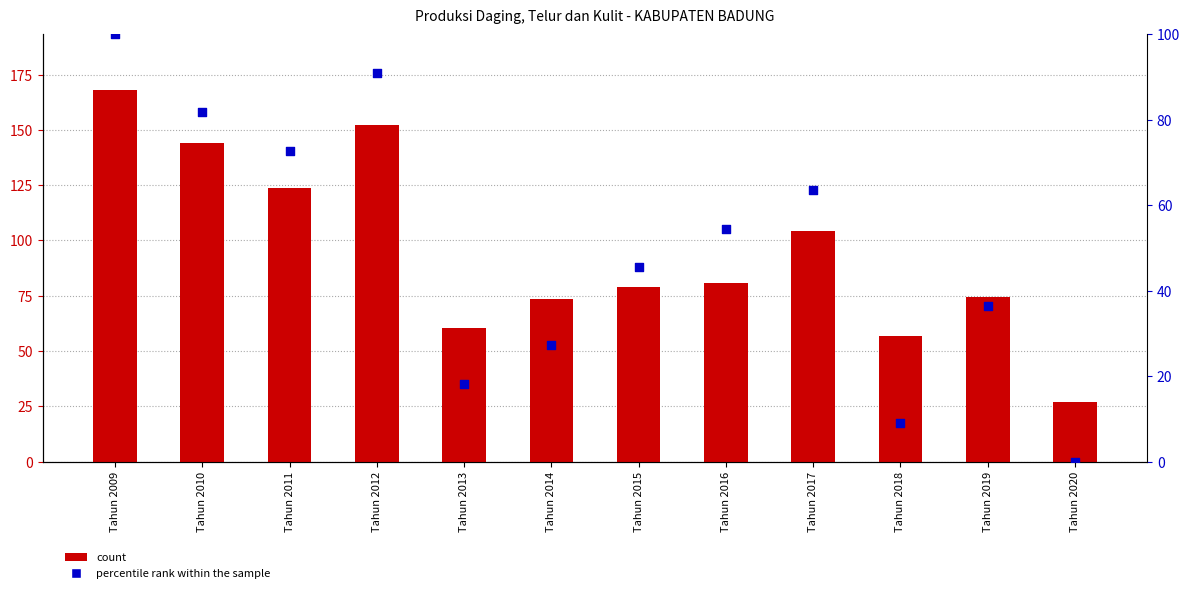

At how many categories does at least one series exceed 112?

4